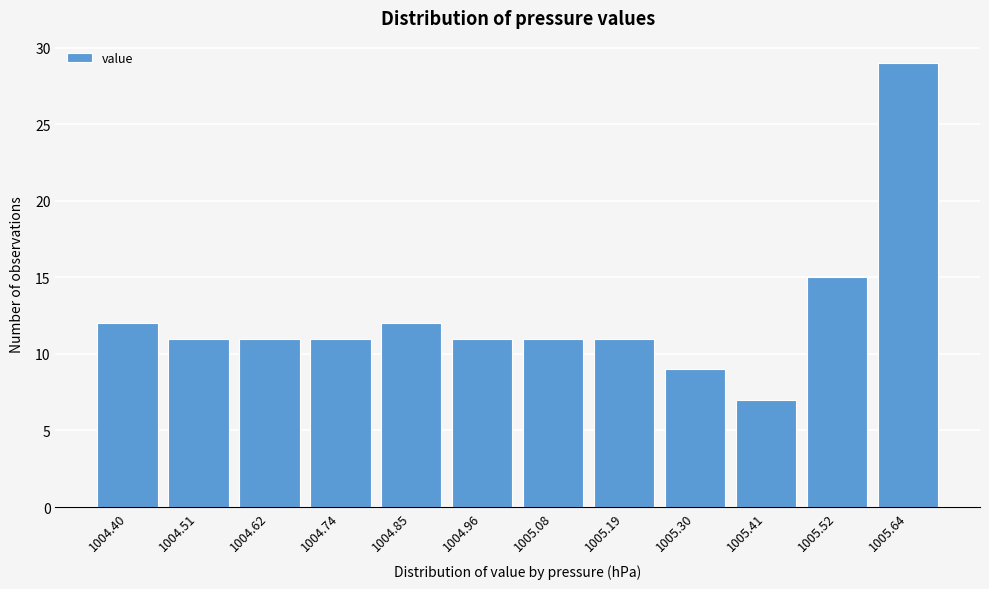

Reading left to right, what are all the values shown in this chart?

12	11	11	11	12	11	11	11	9	7	15	29